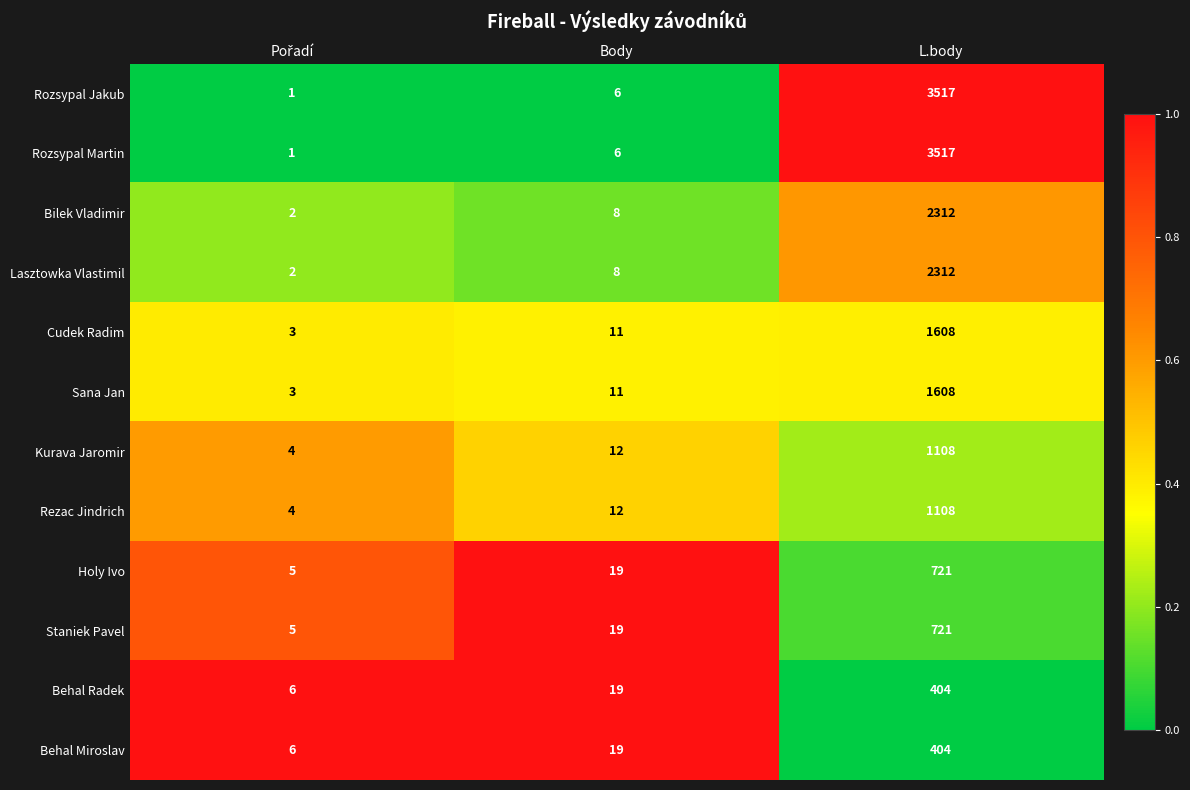

What is the spread (max minus min) of values at Body?

13